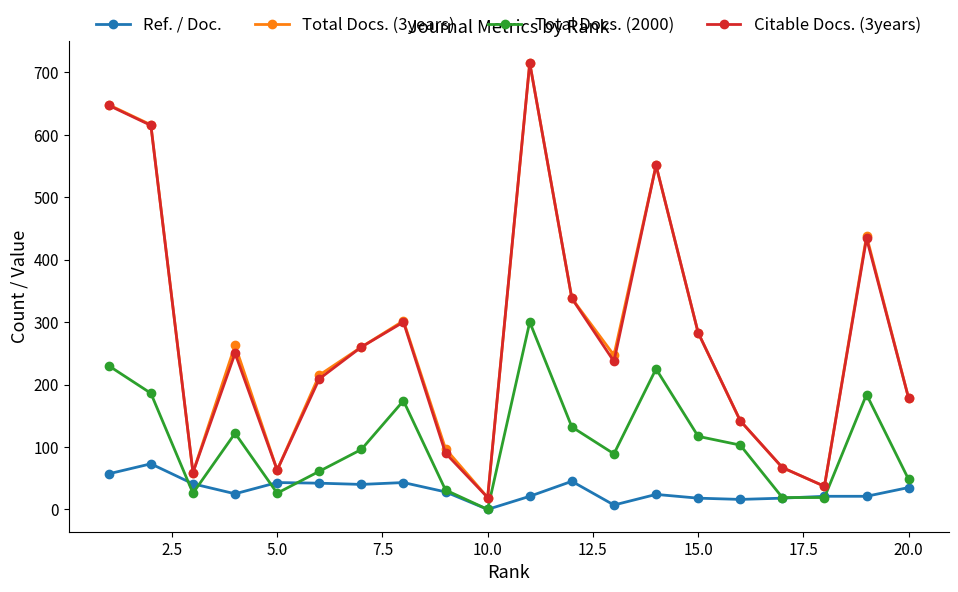

What is the maximum value shown in the chart?

715